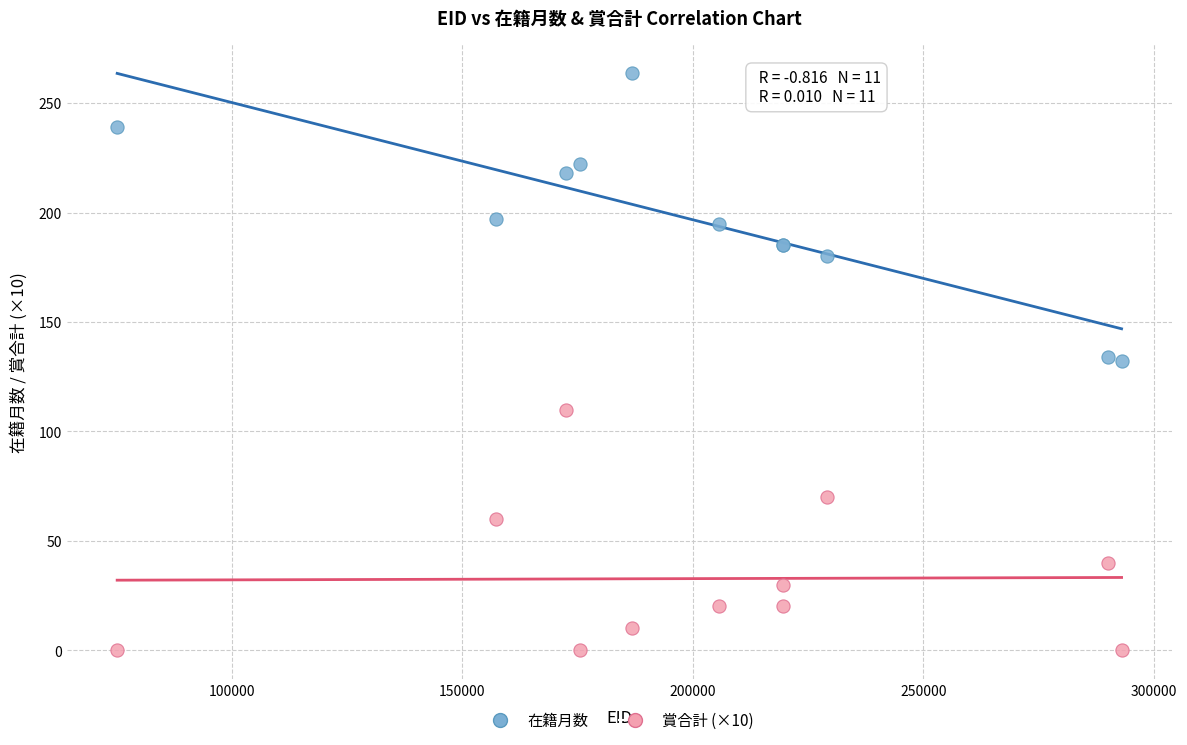

Which series reaches the maximum Y coordinate?

在籍月数